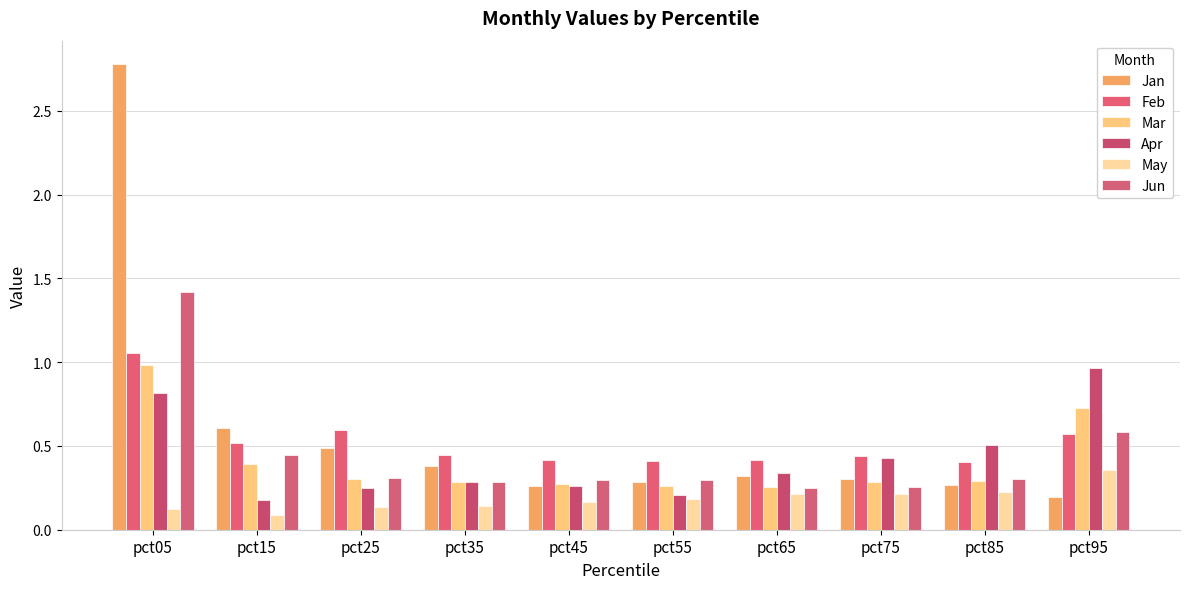

True or false: Jun has a value of 0.3 at pct45.

True